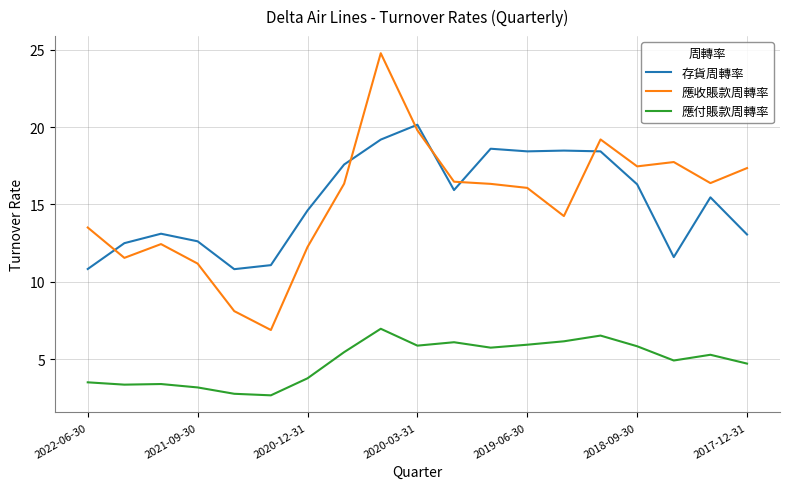

Which series has the widest spread of values?

應收賬款周轉率